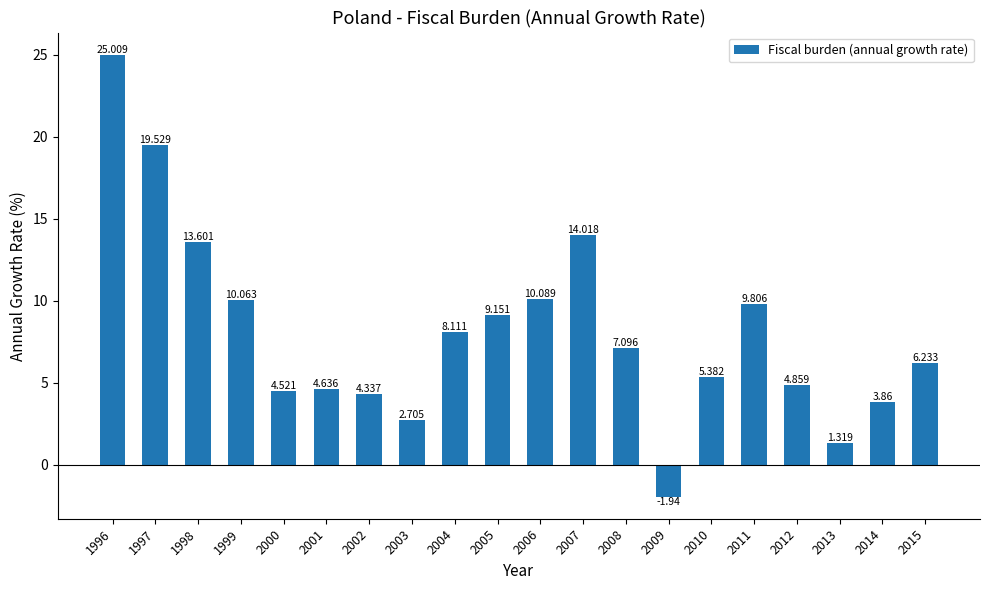

What is the difference between the maximum and minimum values?

26.9